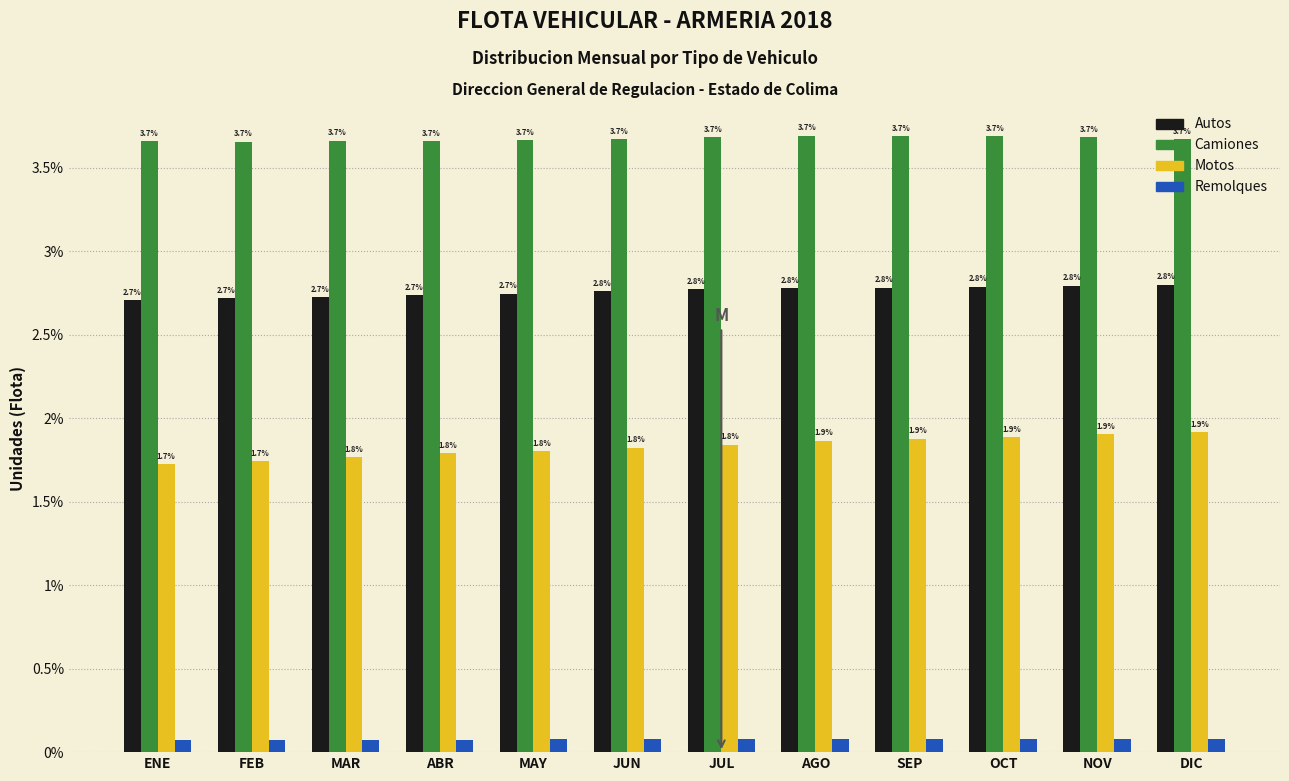

Count the Camiones values in the range 3 to 4.

12